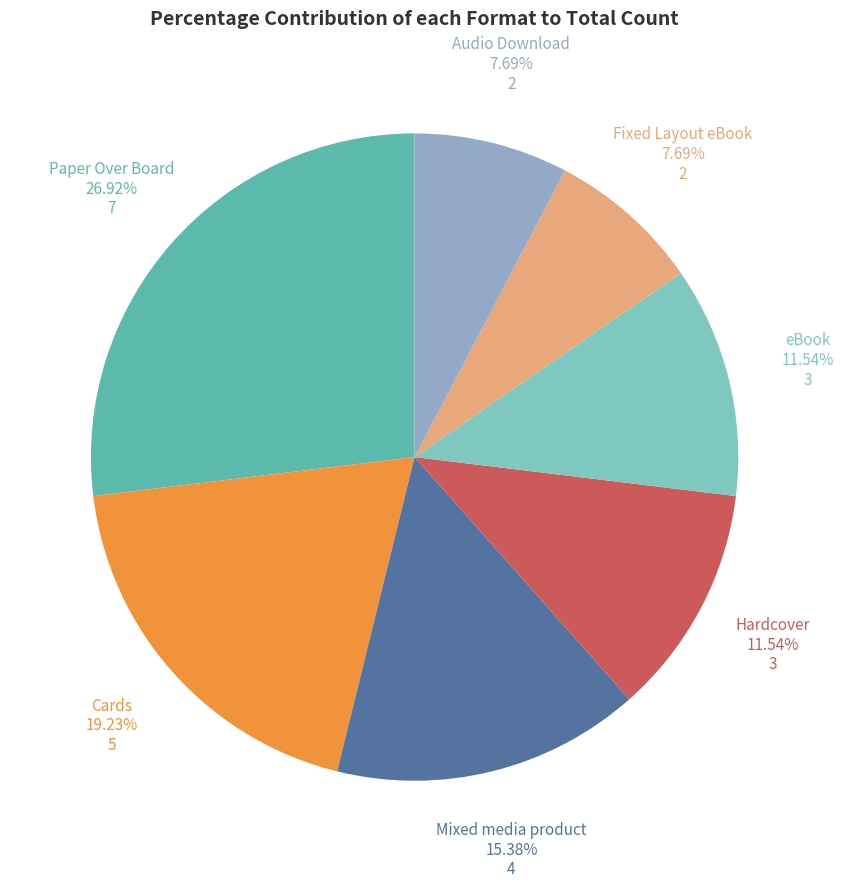

How many segments does this pie chart have?

7